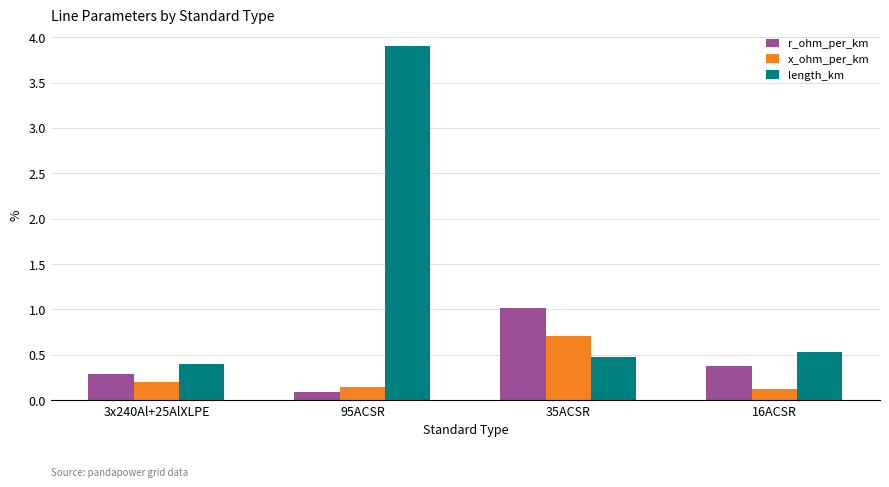

What is the sum of the length_km values at 95ACSR and 3x240Al+25AlXLPE?

4.3